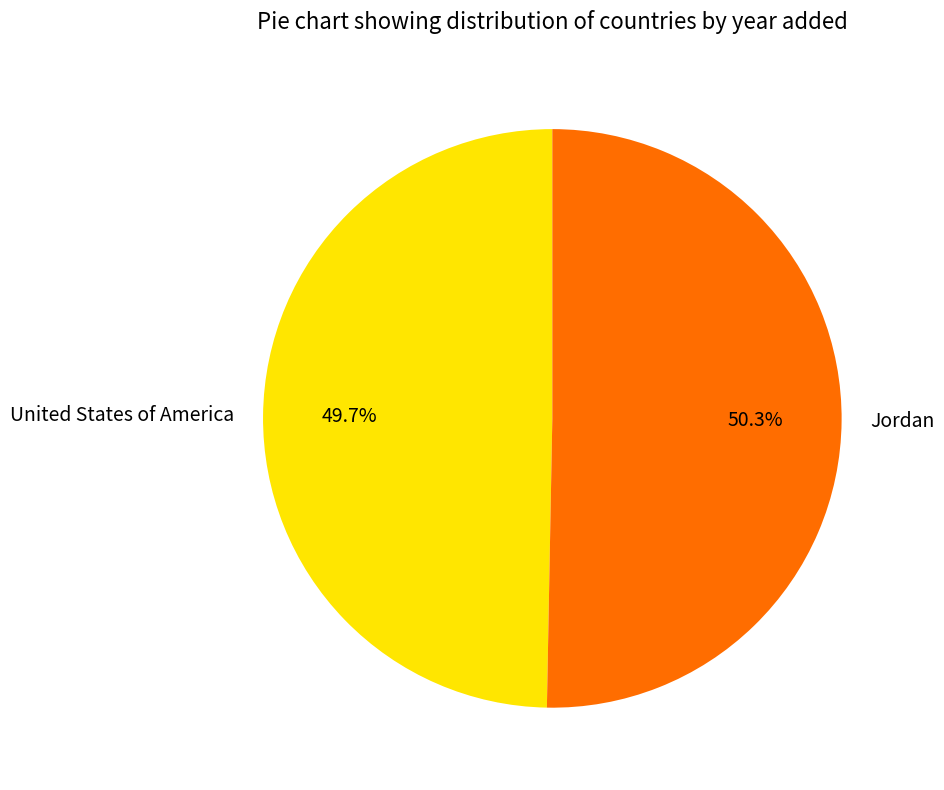

To the nearest percent, what portion does United States of America represent?

50%